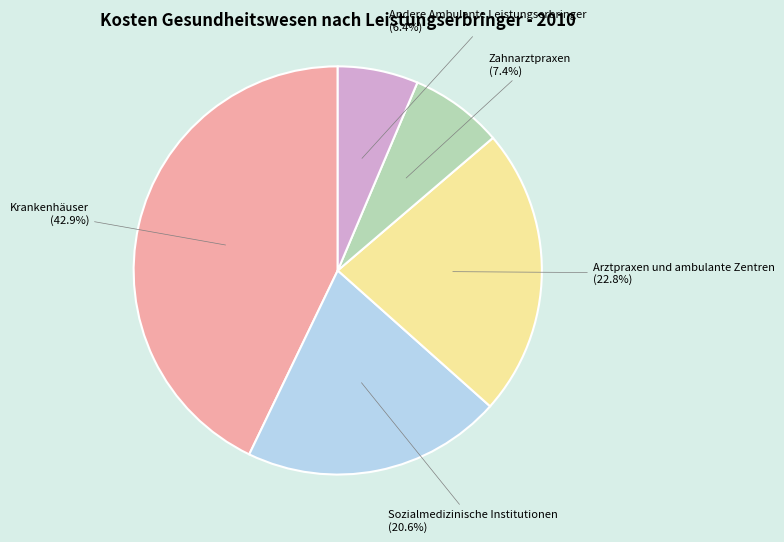

To the nearest percent, what is the difference between the largest and smallest slice percentages?

36%